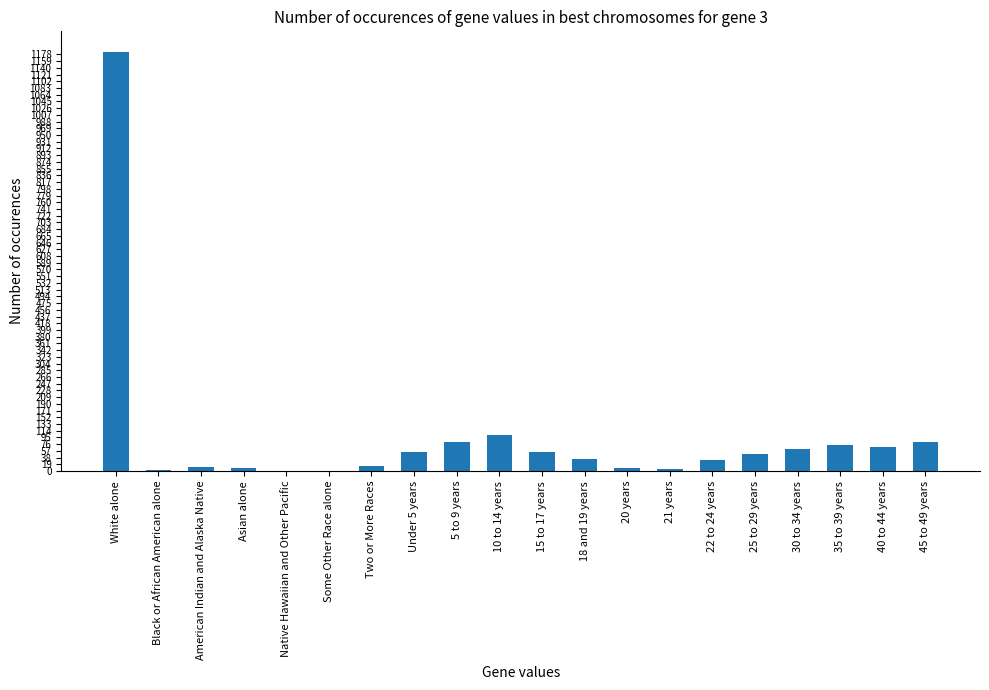

Which label corresponds to the largest value in the chart?

White alone